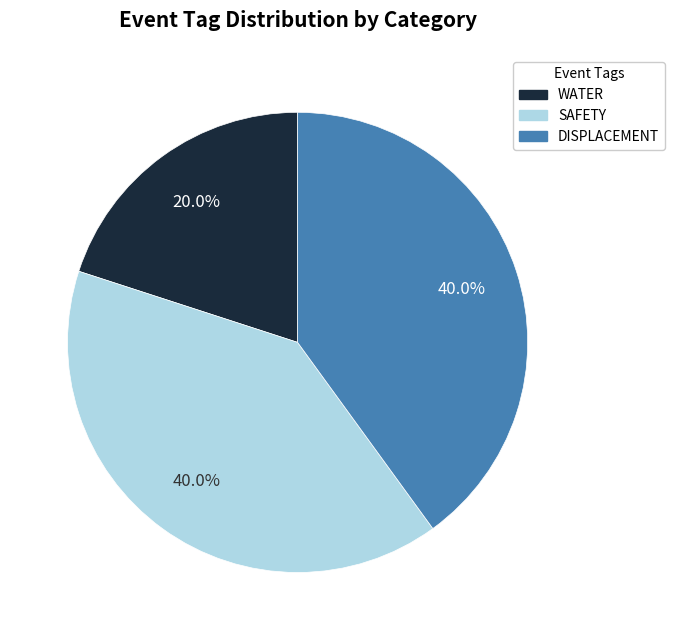

Approximately how many times larger is the value at SAFETY compared to DISPLACEMENT?

1.0